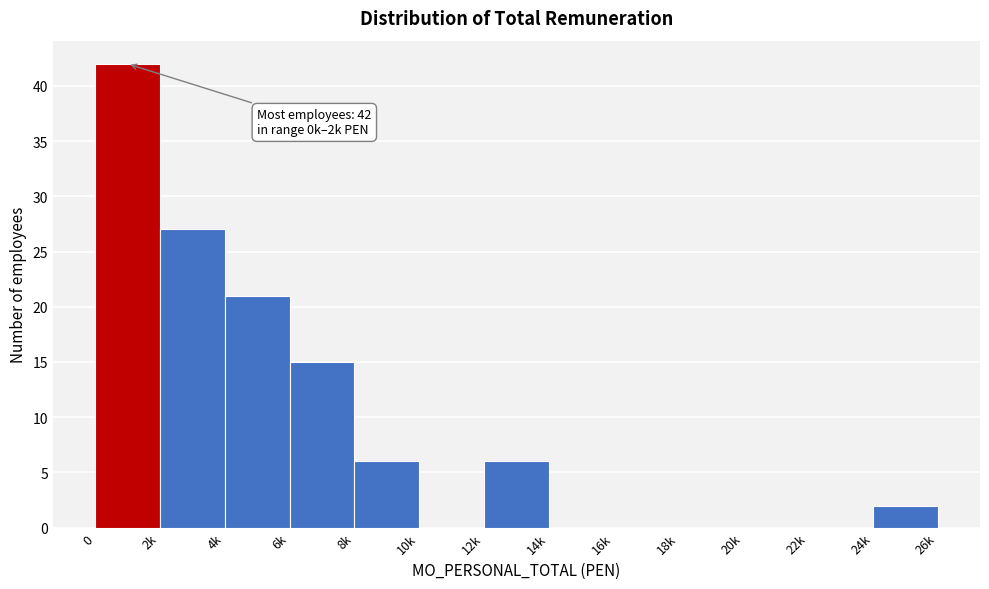

Reading left to right, extract all data points from this chart.

0=42	2k=27	4k=21	6k=15	8k=6	10k=0	12k=6	14k=0	16k=0	18k=0	20k=0	22k=0	24k=2